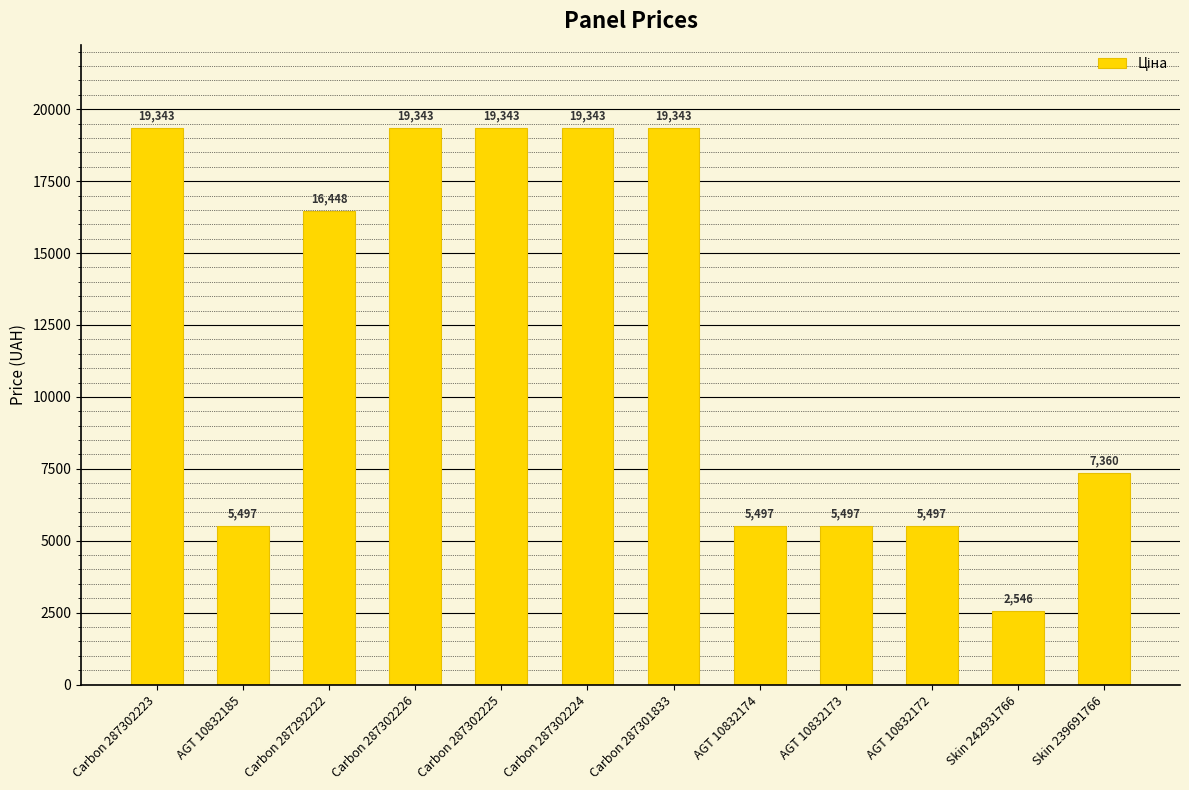

Are the bars horizontal?

No